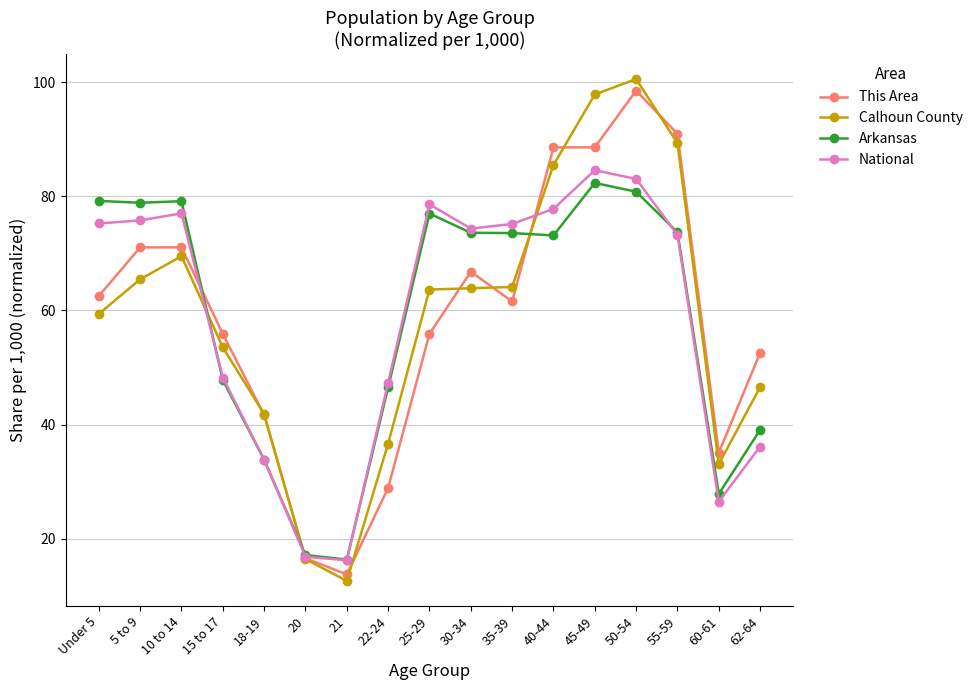

True or false: Calhoun County and This Area cross at least once.

True